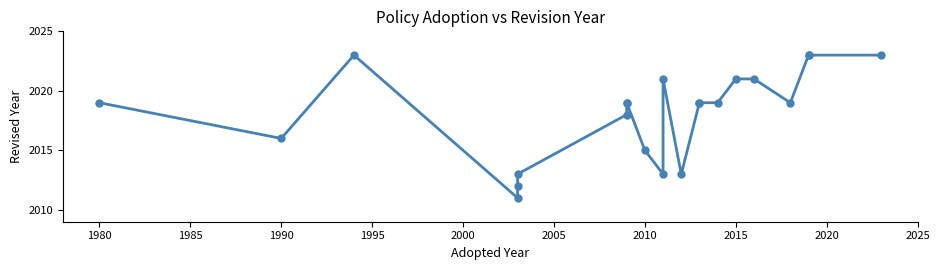

What is the value of the 8th point from the left?

2019